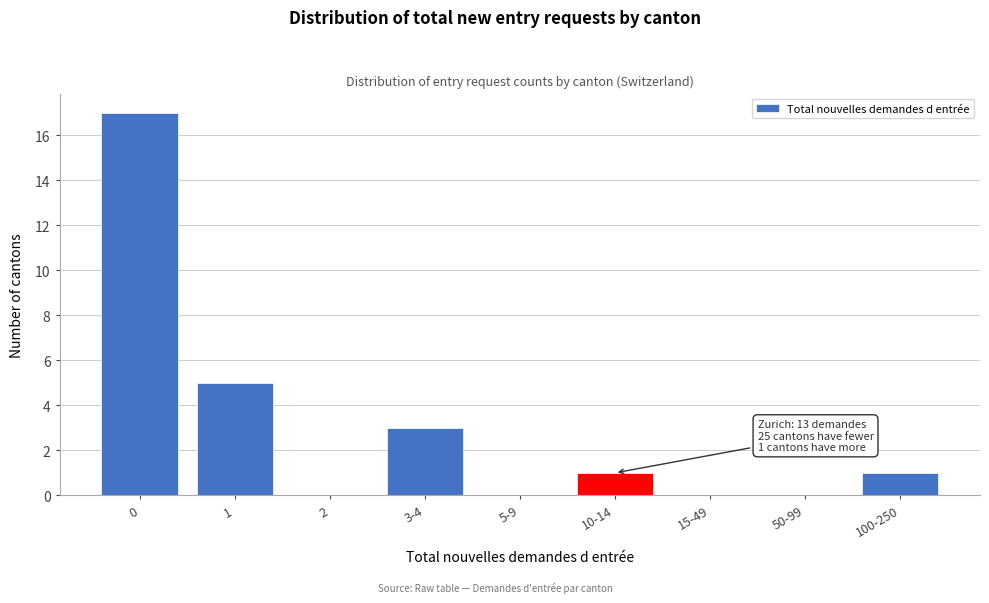

Reading left to right, what are all the values shown in this chart?

0=17	1=5	2=0	3-4=3	5-9=0	10-14=1	15-49=0	50-99=0	100-250=1